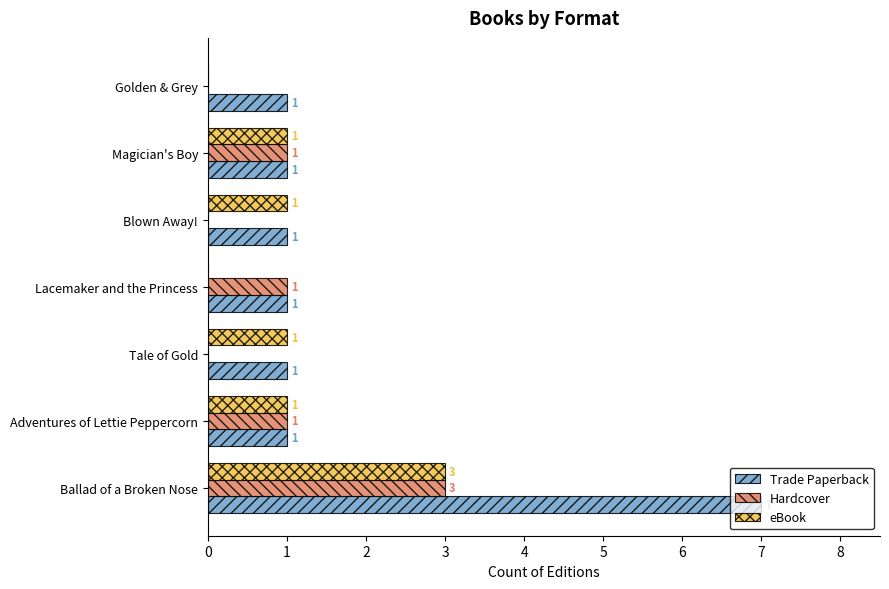

What is the maximum value shown in the chart?

7